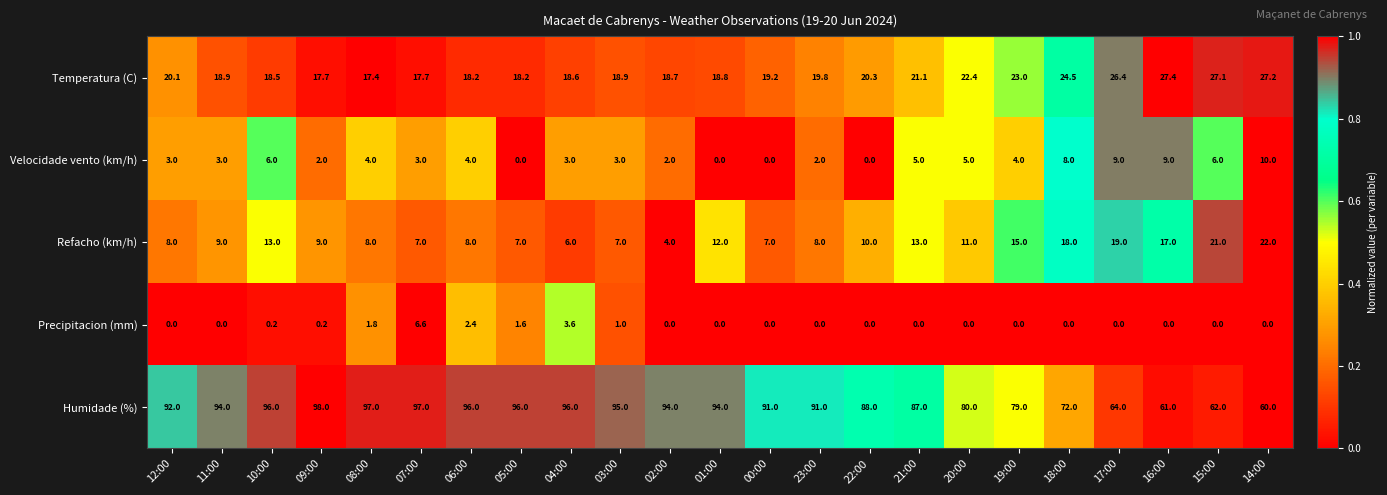

What is the difference between the Precipitacion (mm) values at 05:00 and 01:00?

1.6